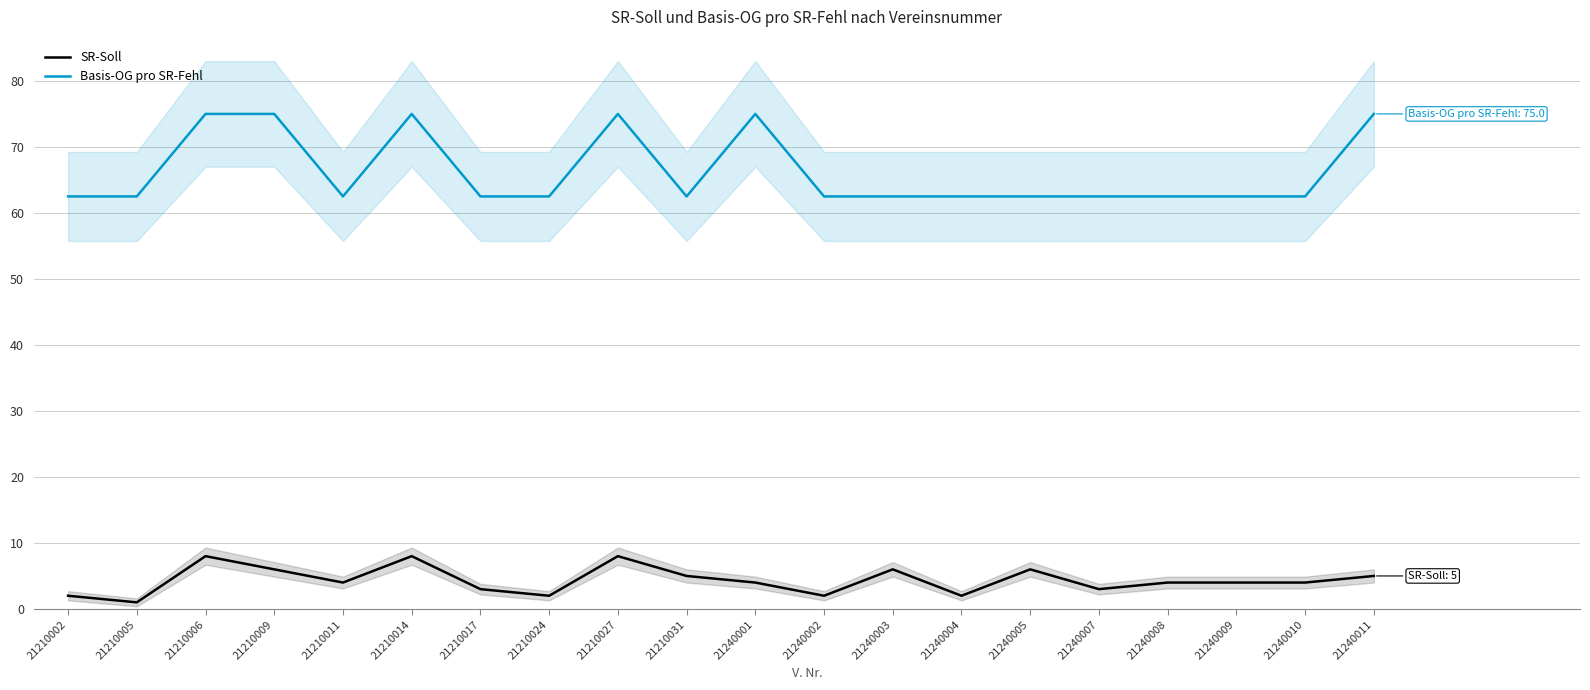

How many distinct data groups are displayed?

2